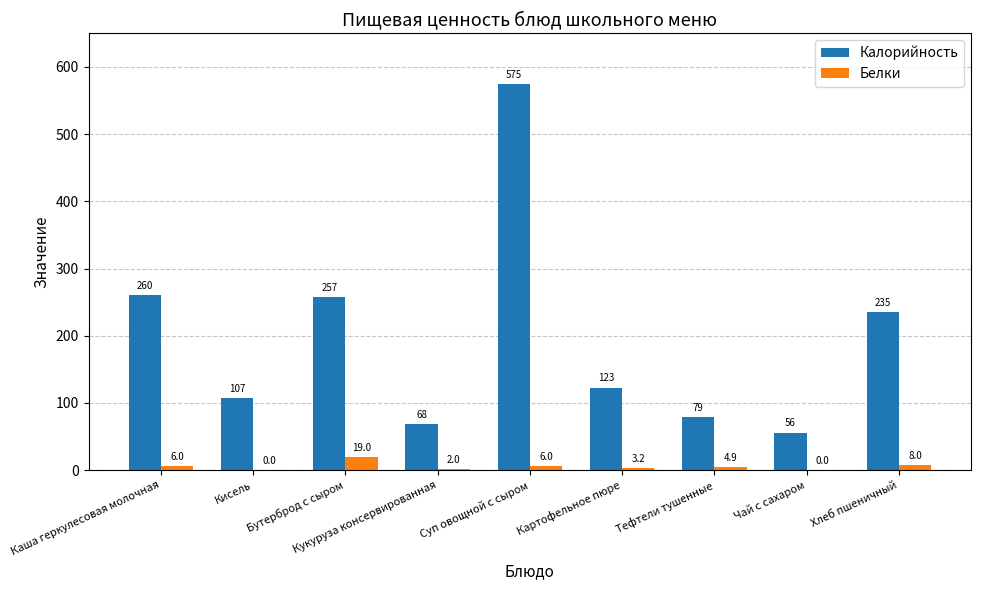

Where does the Белки series first go above 4?

Каша геркулесовая молочная